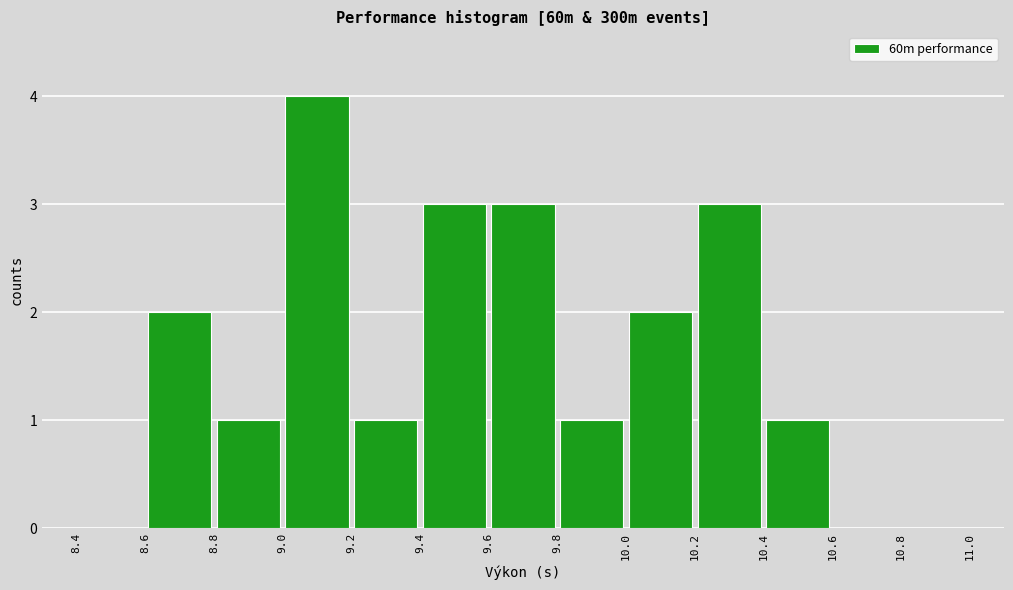

How tall is the bar that spans 9.4 to 9.6 on the x-axis? The values are not printed on the chart, so give them approximately, as read against the axis.

3